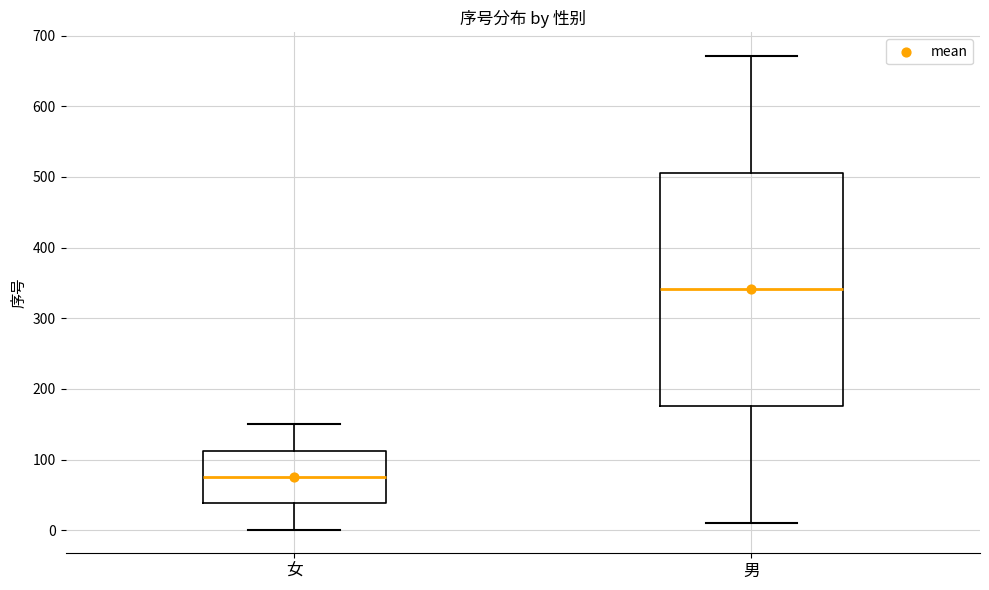

Which box's median line is the highest?

男